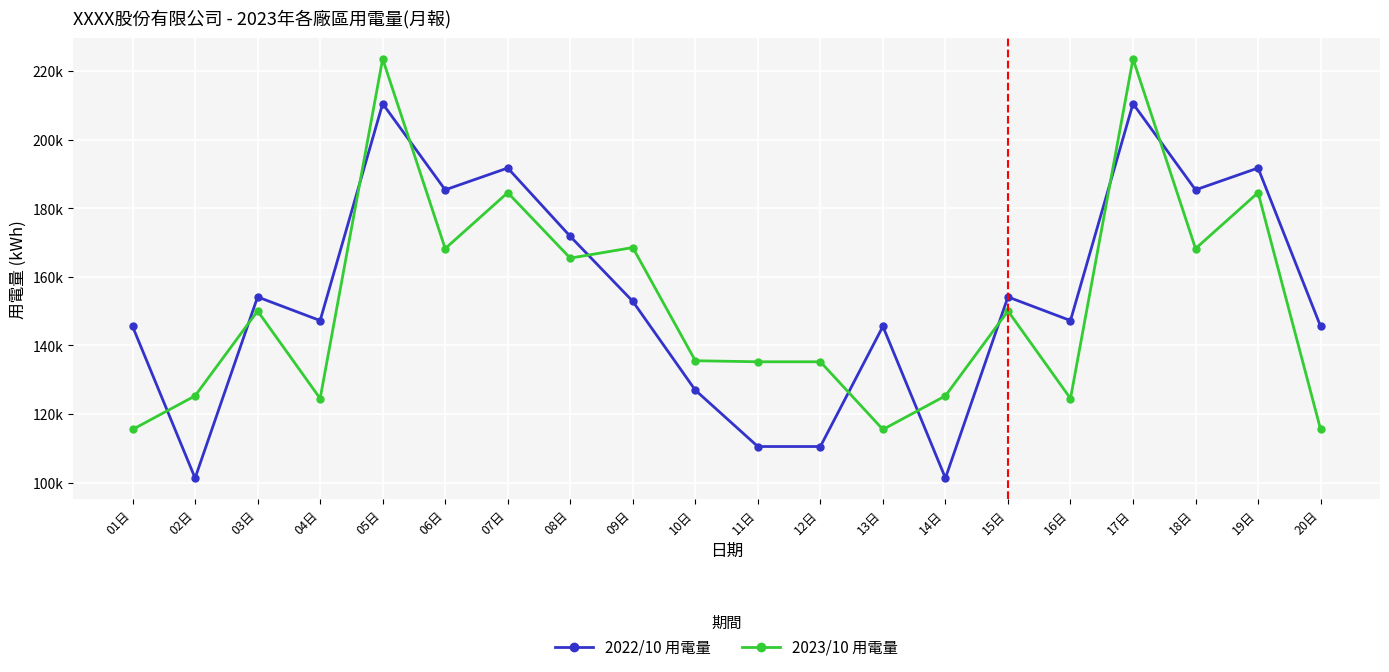

True or false: 2023/10 用電量 and 2022/10 用電量 intersect in this chart.

True